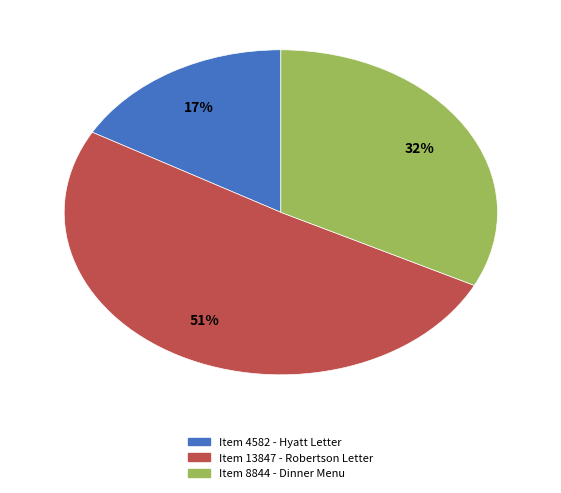

Rank the categories by value from lowest to highest.

Item 4582 - Hyatt Letter, Item 8844 - Dinner Menu, Item 13847 - Robertson Letter